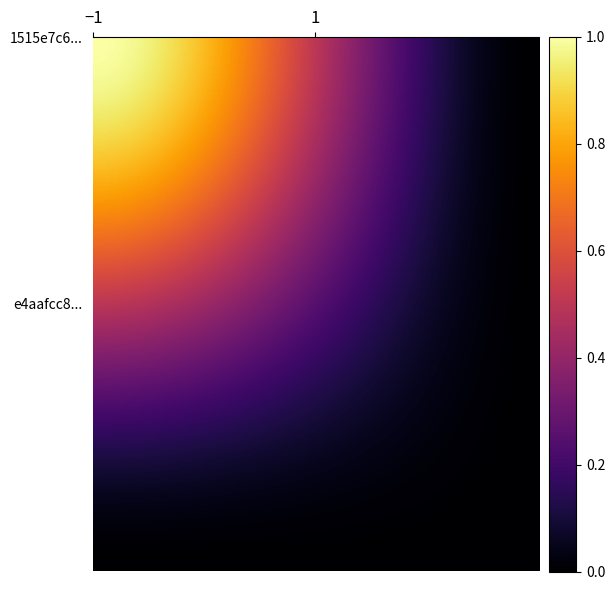

Reading left to right, transcribe all the data shown in this chart.

1515e7c65aca104ca1c04884073f7b41595451d: -1	1
e4aafcc80f3617df8c831bd8426d705292ca829: 1	0